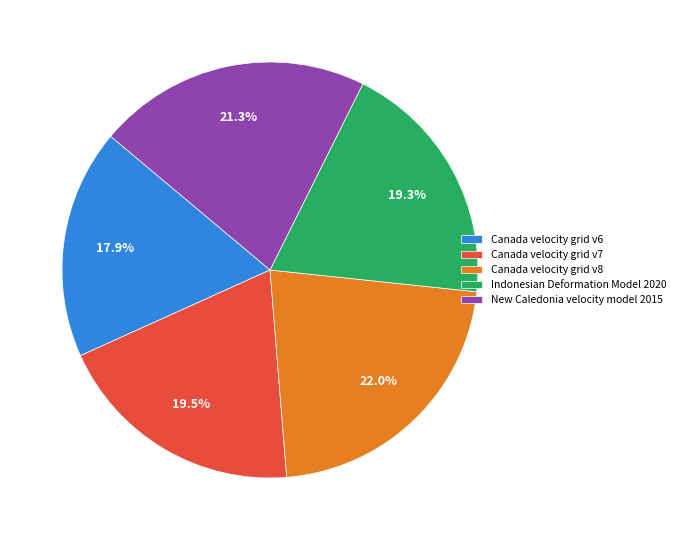

To the nearest percent, what portion does Indonesian Deformation Model 2020 represent?

19%